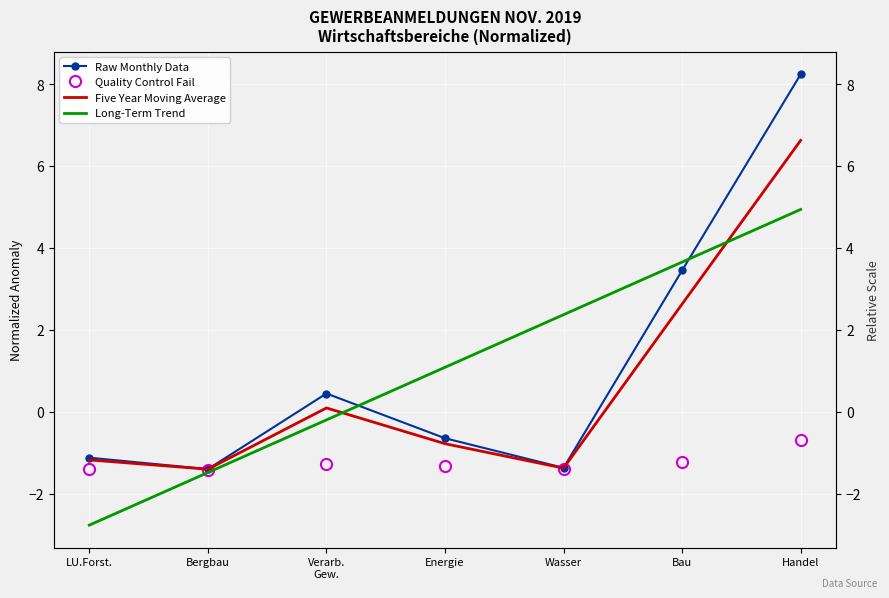

How many series are shown in this chart?

4